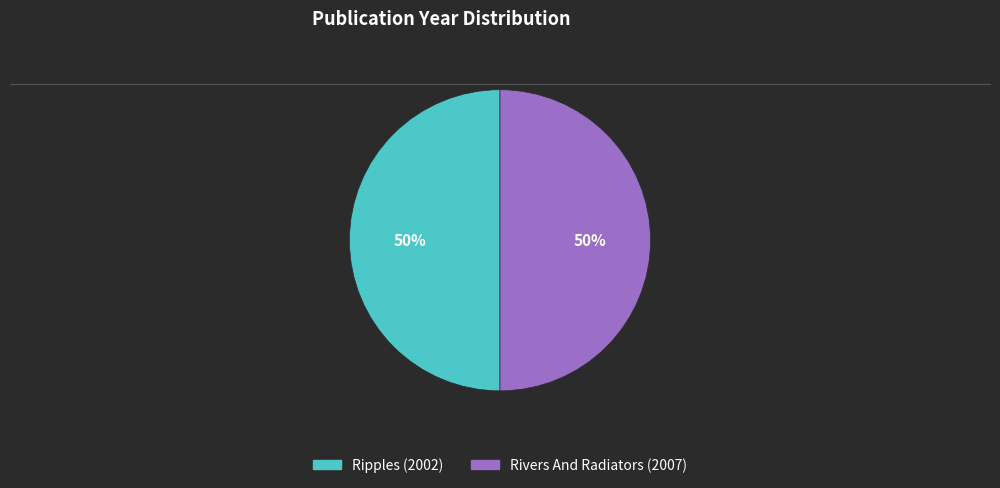

What is the ratio of the value at Rivers And Radiators (2007) to the value at Ripples (2002)?

1.0